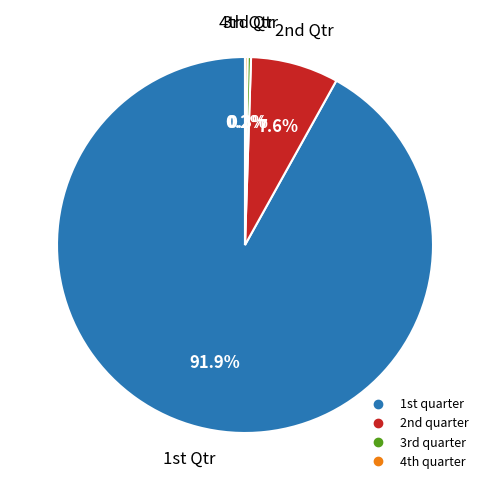

Does any single category account for the majority?

Yes